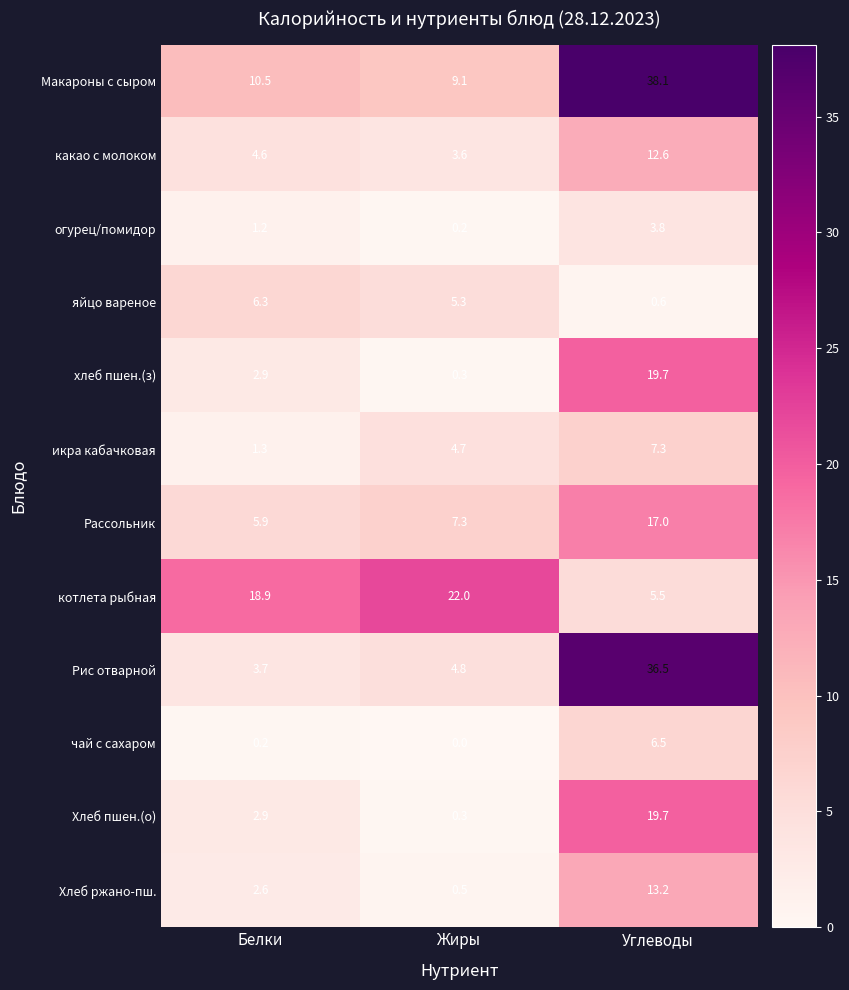

Which label corresponds to the smallest value in the chart?

Жиры